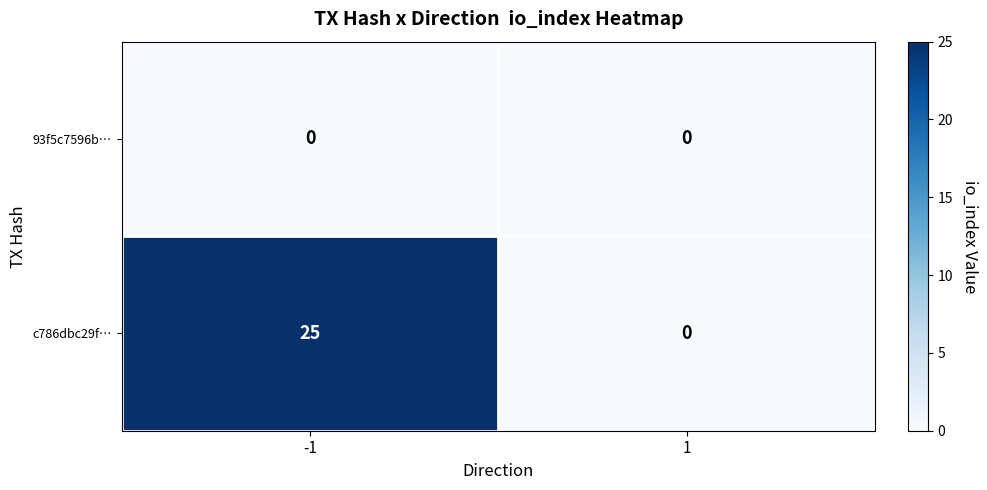

What is the highest value of the c786dbc29f… series?

25